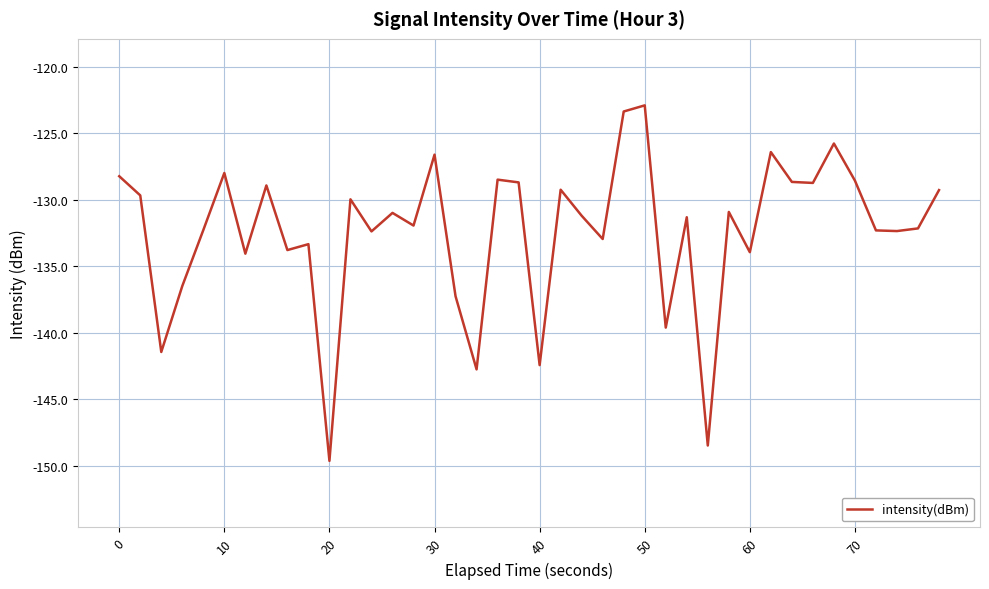

What is the smallest value displayed?

-149.6